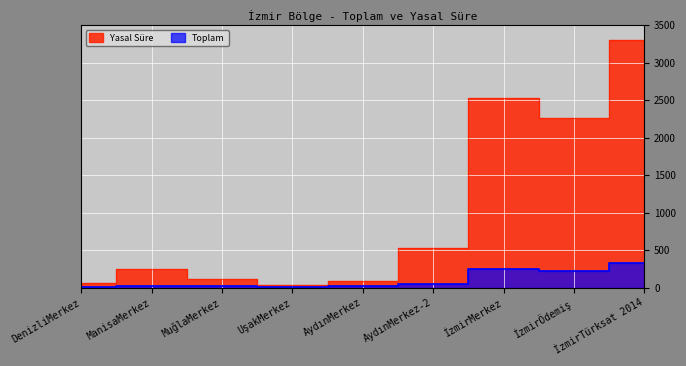

Is it true that Yasal Süre equals 29 at DenizliMerkez?

False